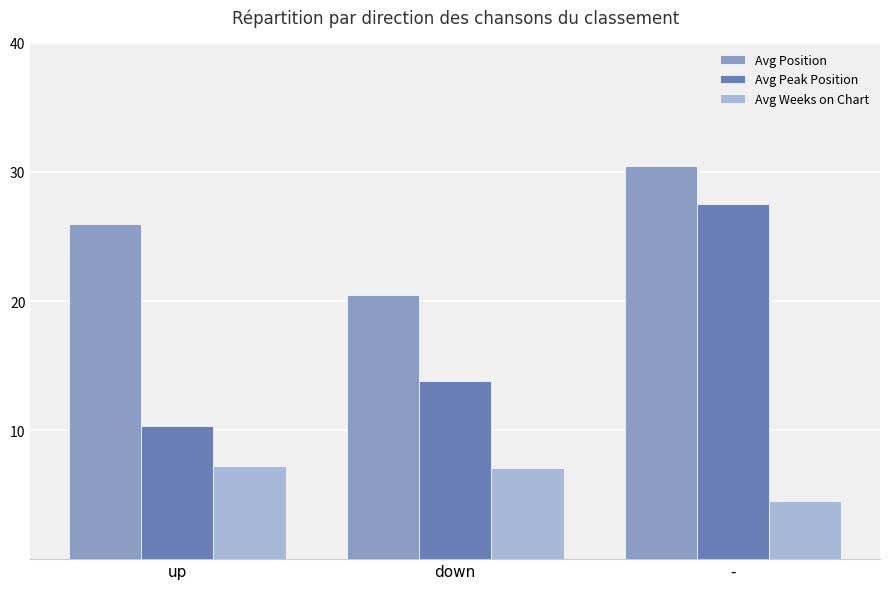

The value of Avg Position at up is 46.2. True or false?

False